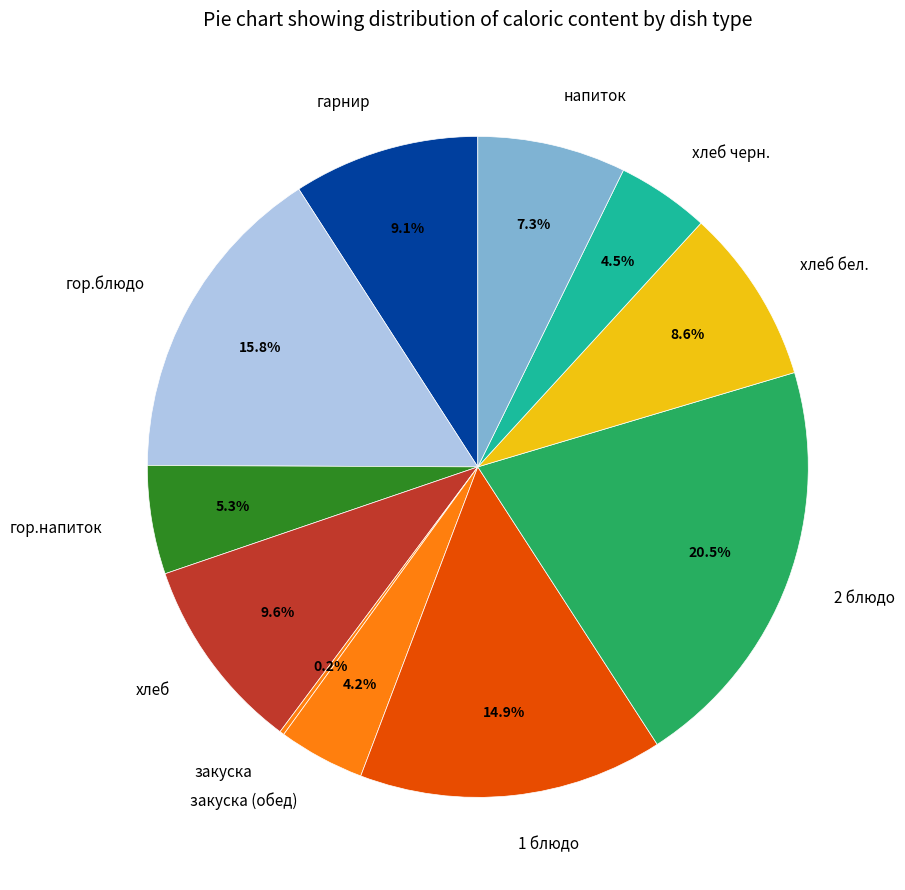

What is the largest slice in the pie chart?

2 блюдо